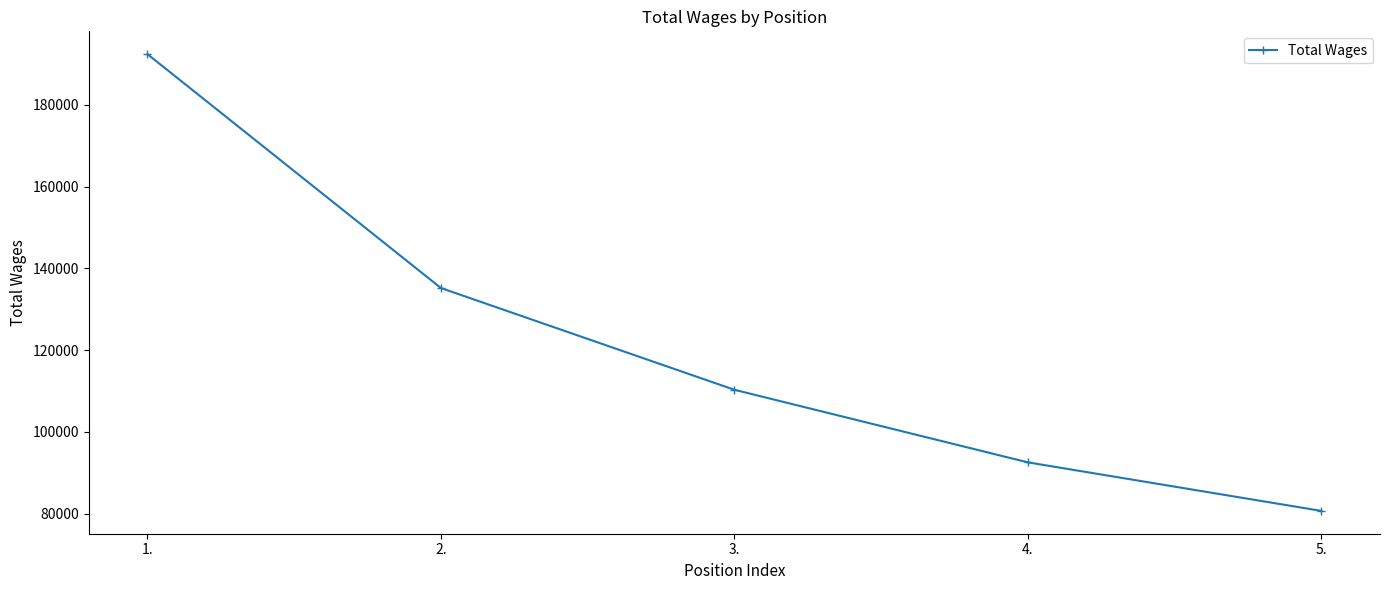

True or false: the data shows 92534 at 4..

True